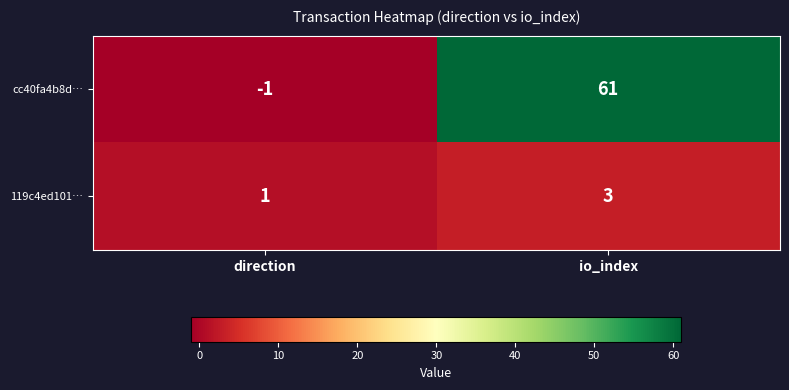

What is the sum of the cc40fa4b8d… values at io_index and direction?

60